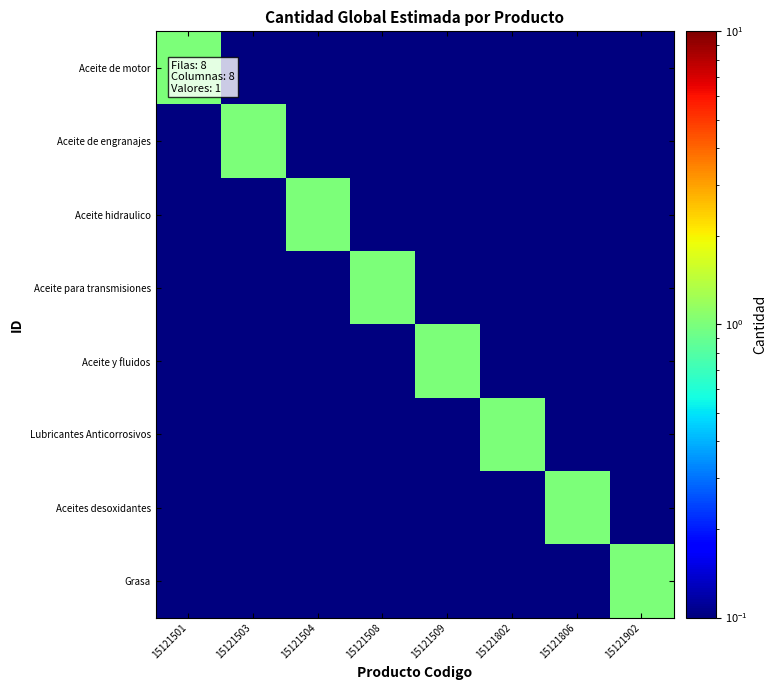

At which category is the sum across all series the highest?

15121501